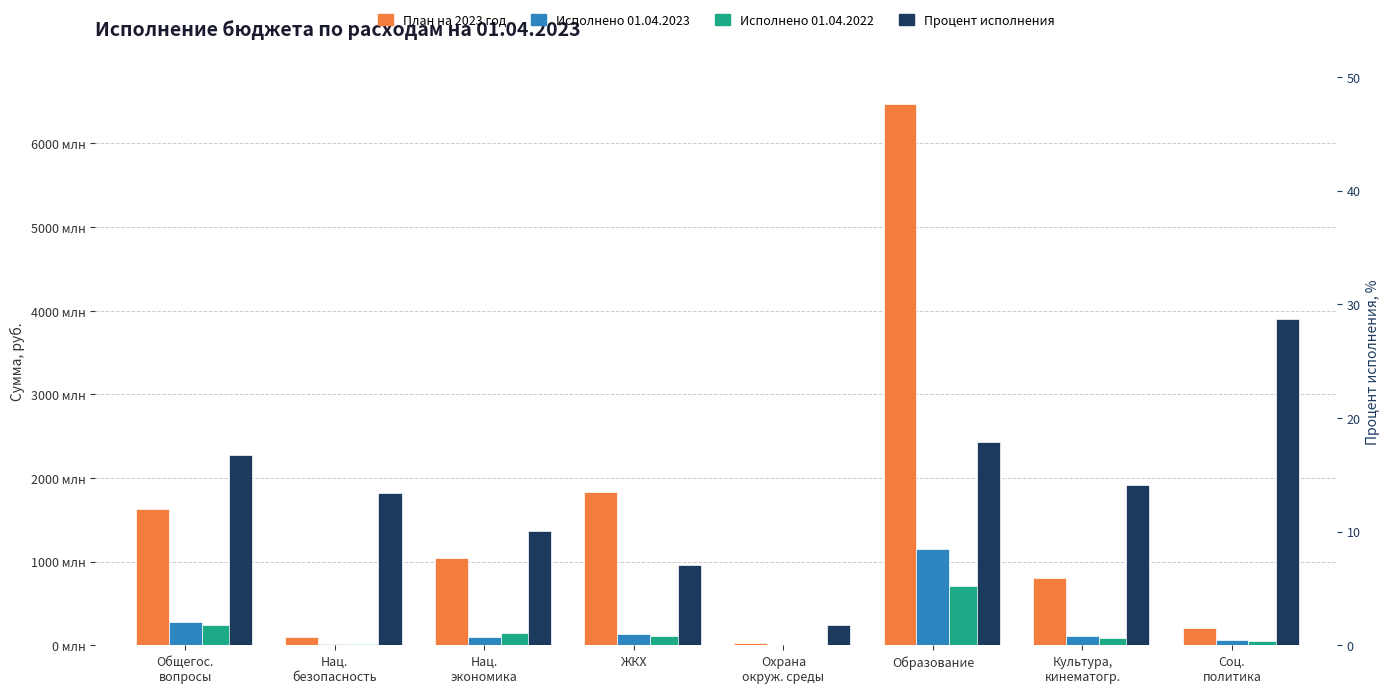

What is the lowest value of the План на 2023 год series?

21361670.0